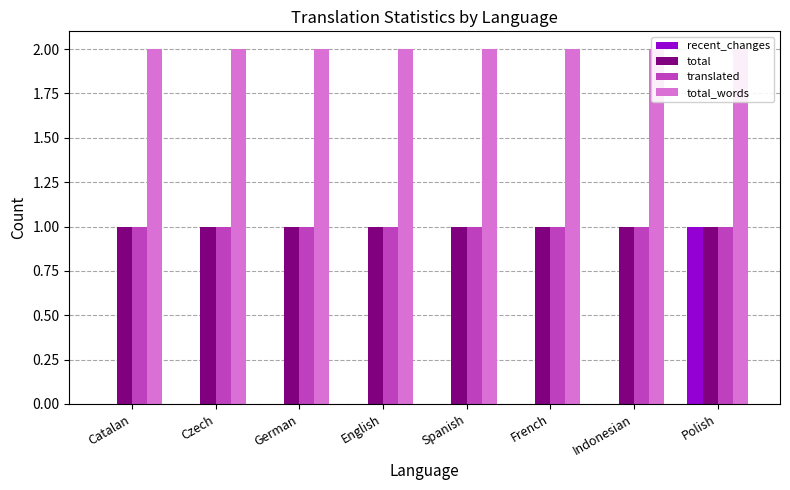

What is the total value across all series at German?

4